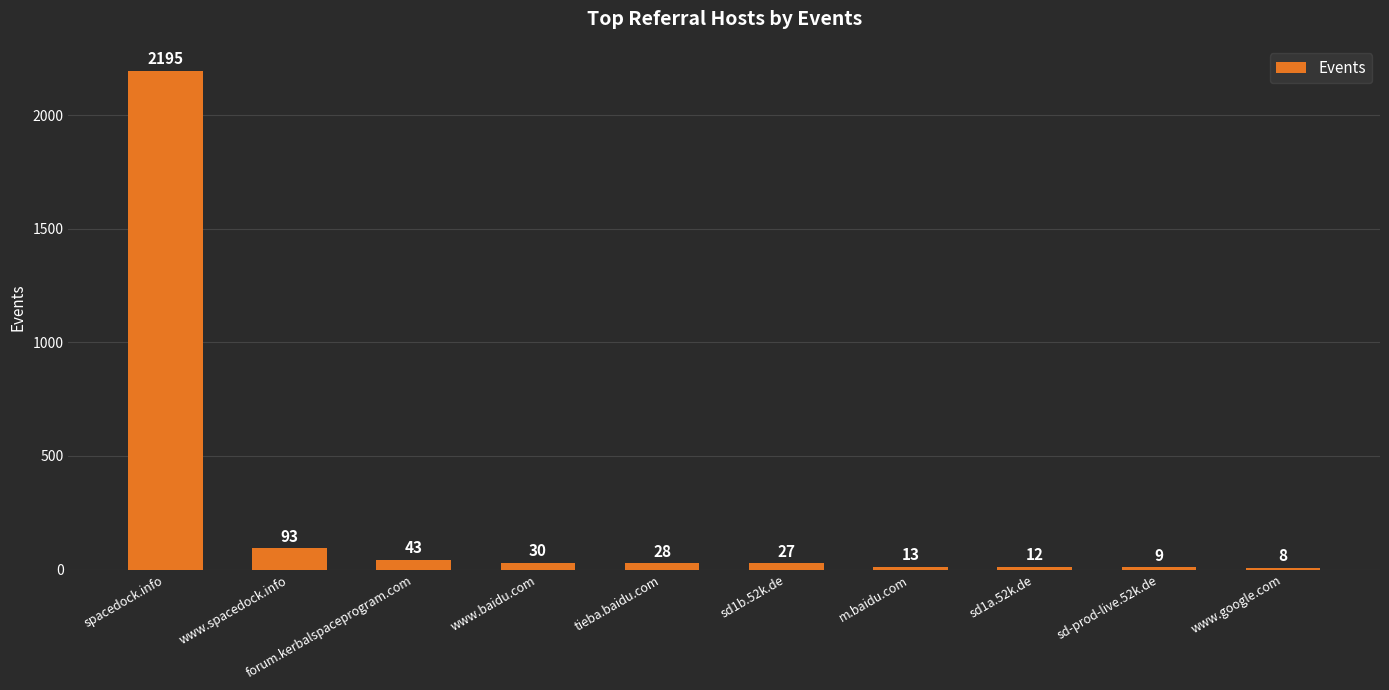

What is the label of the 4th bar from the right?

m.baidu.com